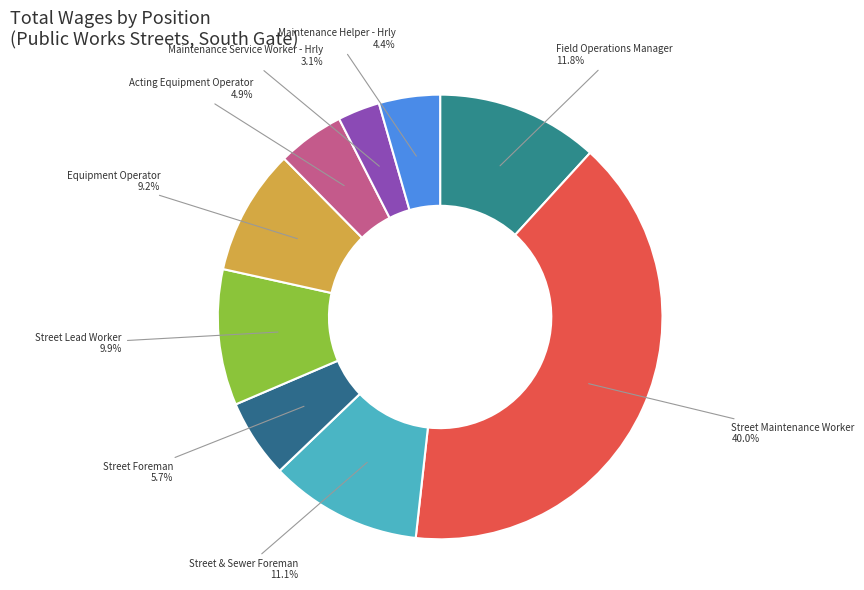

What is the ratio of the value at Acting Equipment Operator to the value at Street & Sewer Foreman?

0.4